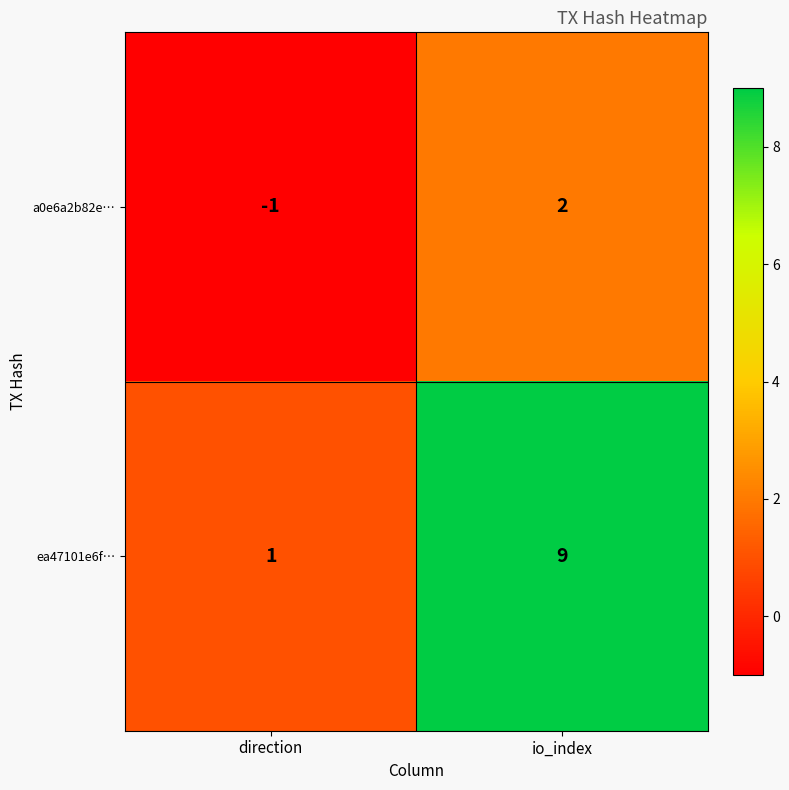

The ea47101e6f… series shows 2 at direction. True or false?

False